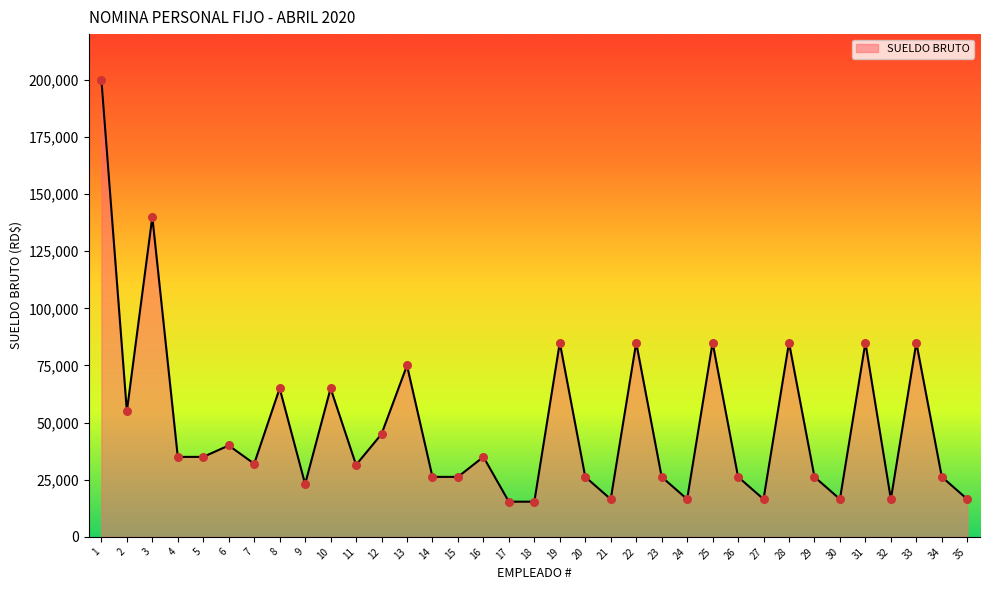

Which has a higher value, 14 or 9?

14